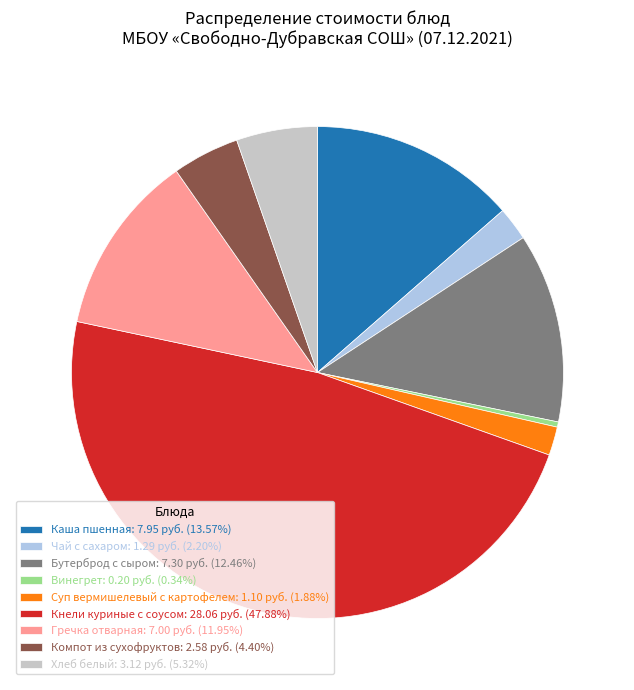

Is it true that Винегрет is 0% of the pie?

True